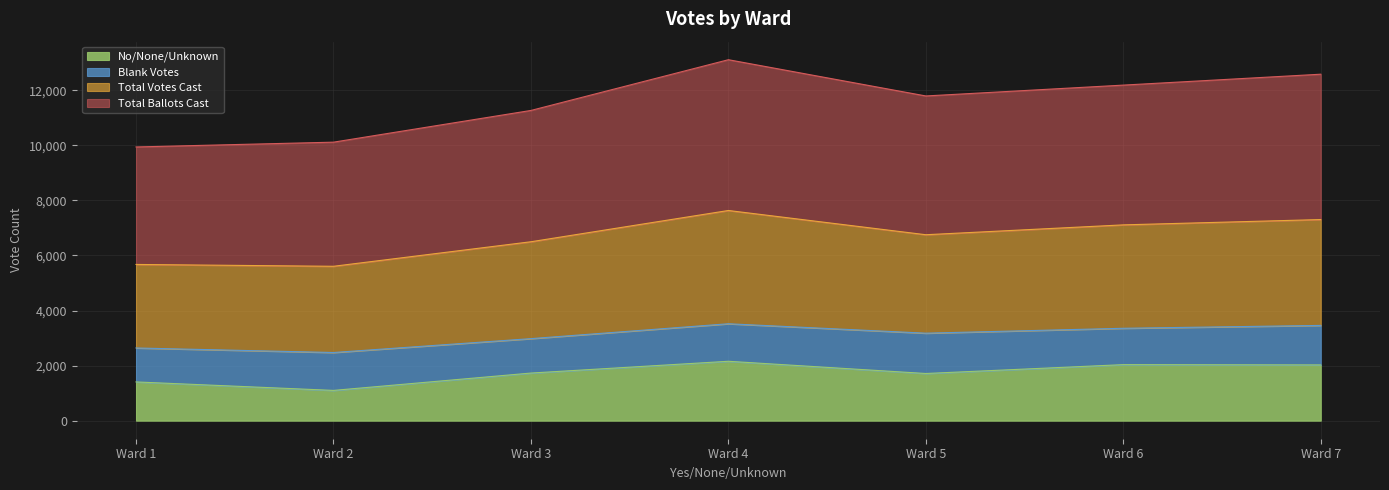

Rank the categories by No/None/Unknown value from lowest to highest.

Ward 2, Ward 1, Ward 5, Ward 3, Ward 7, Ward 6, Ward 4